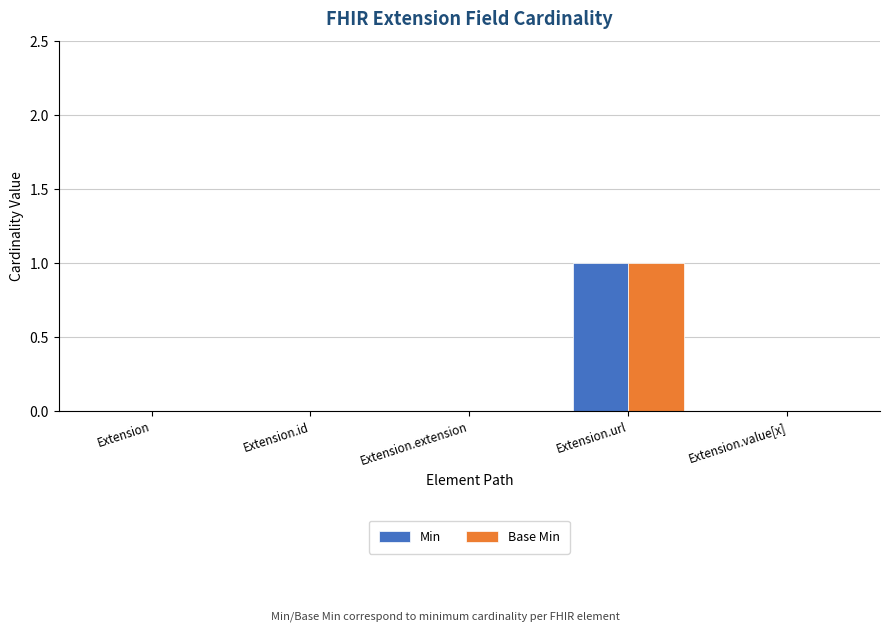

Count the number of categories in the chart.

5